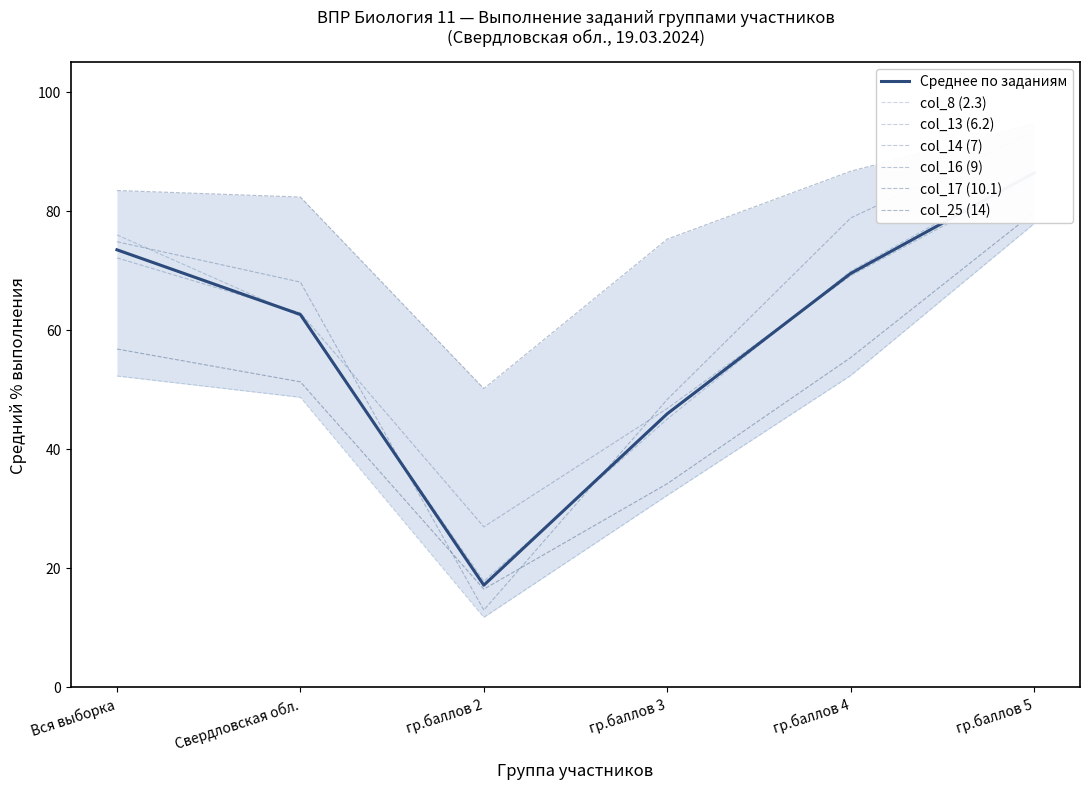

What is the difference between the maximum and minimum values in the col_8 (2.3) series?

66.2